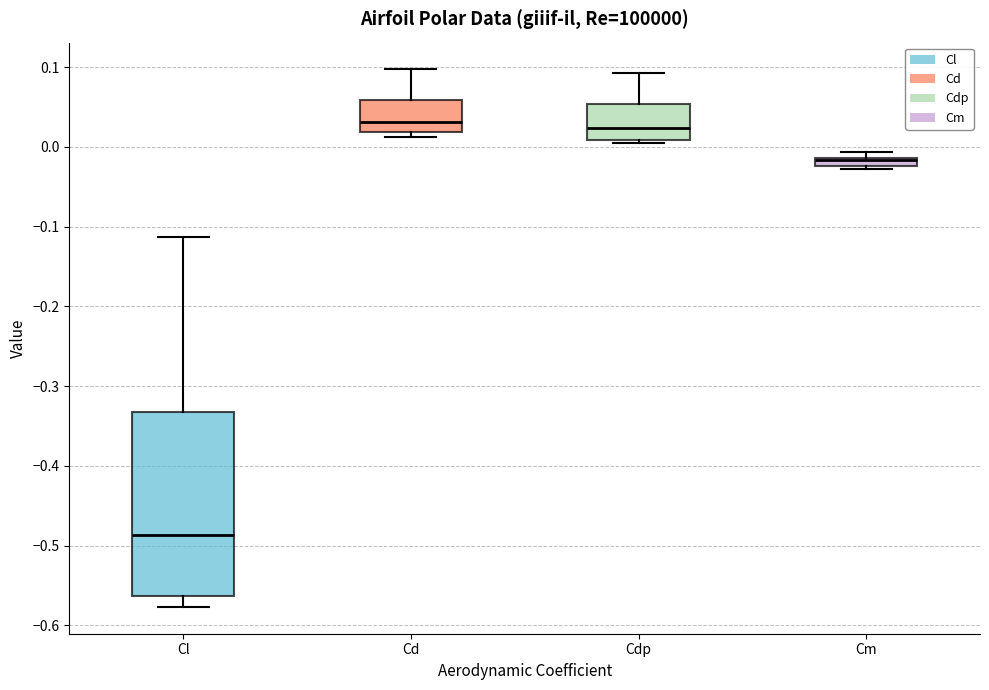

Where is the lower edge of the box for Cm on the y-axis? The values are not printed on the chart, so give them approximately, as read against the axis.

-0.02